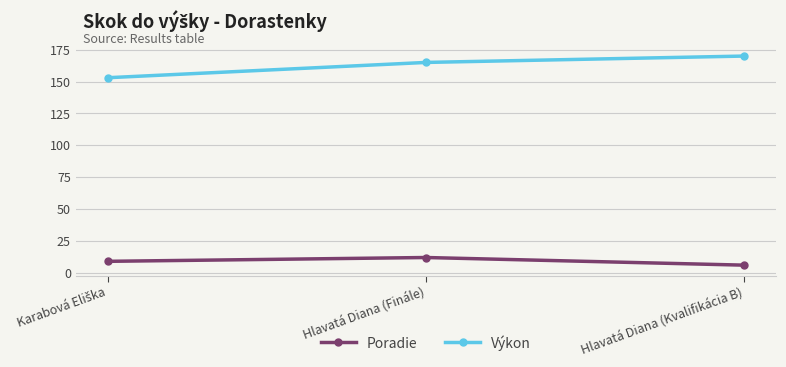

Which category has the highest value in the Poradie series?

Hlavatá Diana (Finále)